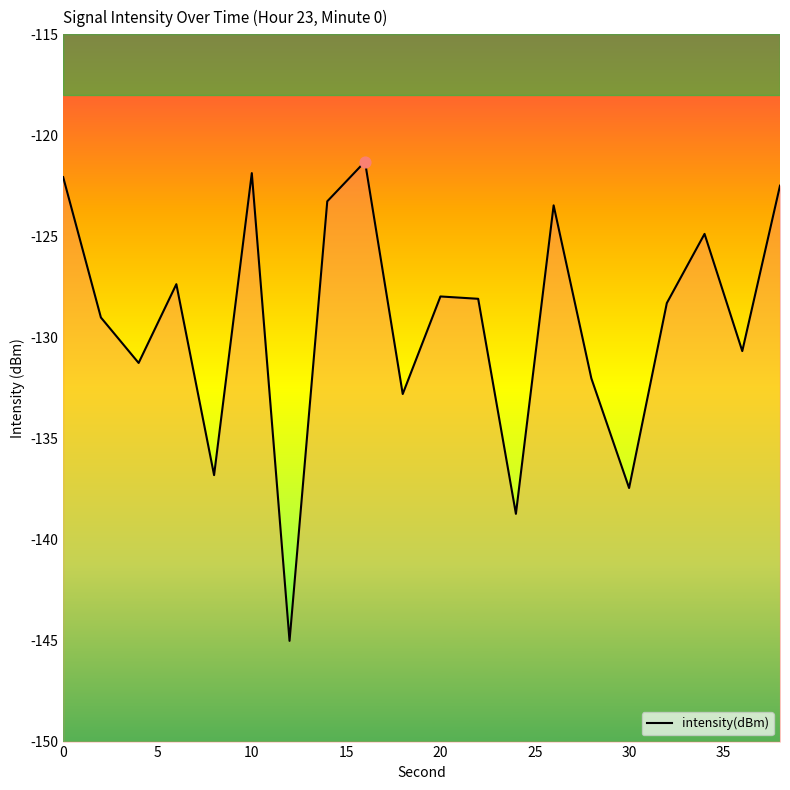

What is the change in value from 5 to 30?

-16.0